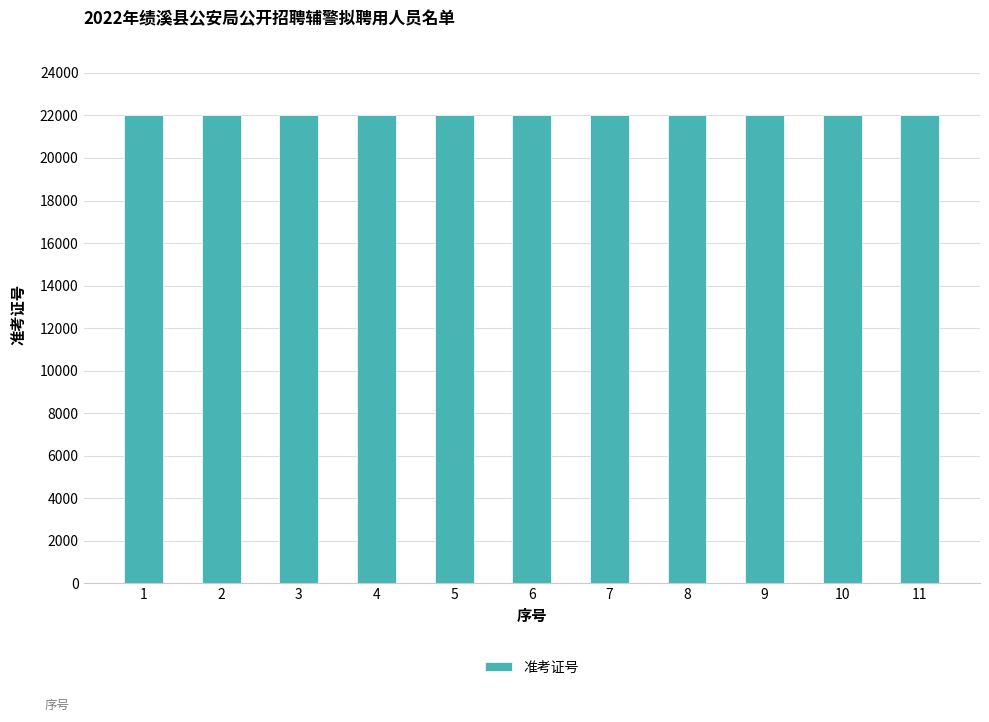

What is the minimum value shown in the chart?

22001